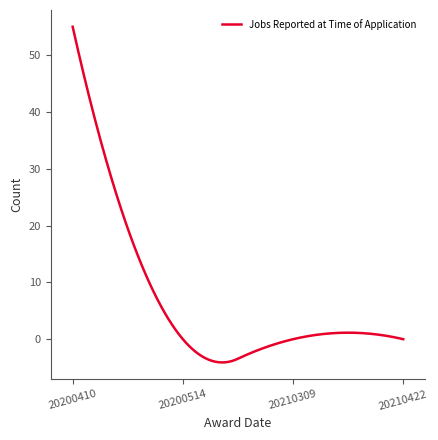

What is the smallest value displayed?

-4.1